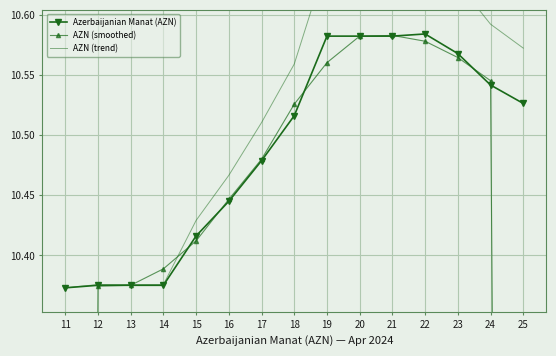

At which category does the chart reach its peak across all series?

22